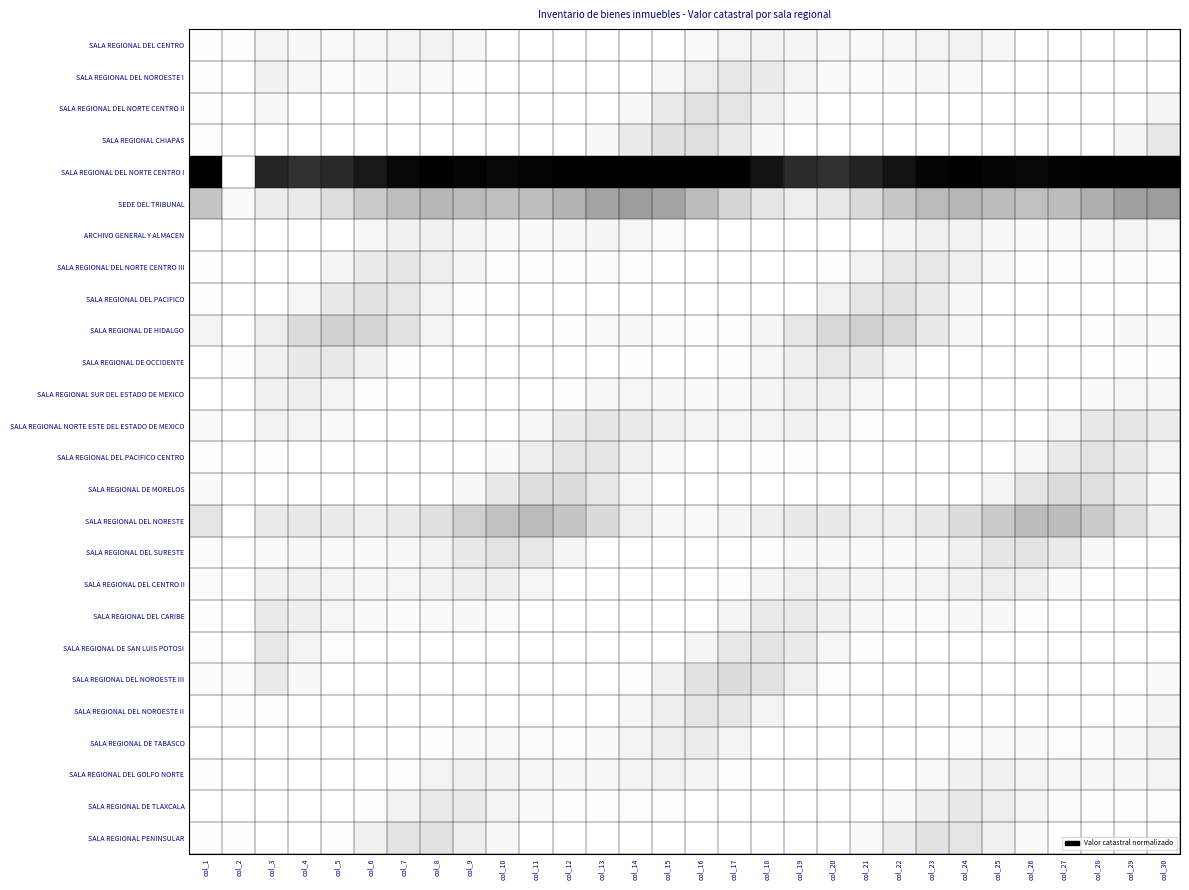

Reading left to right, list all the values displayed in this chart.

SALA REGIONAL DEL CENTRO: col_1=0.0	col_2=0.0	col_3=0.1	col_4=0.1	col_5=0.0	col_6=0.1	col_7=0.1	col_8=0.1	col_9=0.1	col_10=0.0	col_11=0.0	col_12=0.0	col_13=0.0	col_14=0.0	col_15=0.0	col_16=0.0	col_17=0.1	col_18=0.1	col_19=0.1	col_20=0.1	col_21=0.0	col_22=0.1	col_23=0.1	col_24=0.1	col_25=0.1	col_26=0.0	col_27=0.0	col_28=0.0	col_29=0.0	col_30=0.0
SALA REGIONAL DEL NOROESTE I: col_1=0.0	col_2=0.0	col_3=0.1	col_4=0.1	col_5=0.0	col_6=0.0	col_7=0.1	col_8=0.1	col_9=0.0	col_10=0.0	col_11=0.0	col_12=0.0	col_13=0.0	col_14=0.0	col_15=0.1	col_16=0.1	col_17=0.2	col_18=0.1	col_19=0.1	col_20=0.0	col_21=0.0	col_22=0.0	col_23=0.1	col_24=0.0	col_25=0.0	col_26=0.0	col_27=0.0	col_28=0.0	col_29=0.0	col_30=0.0
SALA REGIONAL DEL NORTE CENTRO II: col_1=0.0	col_2=0.0	col_3=0.1	col_4=0.0	col_5=0.0	col_6=0.0	col_7=0.0	col_8=0.0	col_9=0.0	col_10=0.0	col_11=0.0	col_12=0.0	col_13=0.0	col_14=0.1	col_15=0.2	col_16=0.2	col_17=0.2	col_18=0.1	col_19=0.0	col_20=0.0	col_21=0.0	col_22=0.0	col_23=0.0	col_24=0.0	col_25=0.0	col_26=0.0	col_27=0.0	col_28=0.0	col_29=0.0	col_30=0.1
SALA REGIONAL CHIAPAS: col_1=0.0	col_2=0.0	col_3=0.0	col_4=0.0	col_5=0.0	col_6=0.0	col_7=0.0	col_8=0.0	col_9=0.0	col_10=0.0	col_11=0.0	col_12=0.0	col_13=0.1	col_14=0.2	col_15=0.2	col_16=0.2	col_17=0.2	col_18=0.1	col_19=0.0	col_20=0.0	col_21=0.0	col_22=0.0	col_23=0.0	col_24=0.0	col_25=0.0	col_26=0.0	col_27=0.0	col_28=0.0	col_29=0.1	col_30=0.2
SALA REGIONAL DEL NORTE CENTRO I: col_1=1.0	col_2=0.0	col_3=0.9	col_4=0.8	col_5=0.9	col_6=0.9	col_7=1.0	col_8=1.0	col_9=1.0	col_10=1.0	col_11=1.0	col_12=1.0	col_13=1.0	col_14=1.0	col_15=1.0	col_16=1.0	col_17=1.0	col_18=0.9	col_19=0.9	col_20=0.8	col_21=0.9	col_22=0.9	col_23=1.0	col_24=1.0	col_25=1.0	col_26=1.0	col_27=1.0	col_28=1.0	col_29=1.0	col_30=1.0
SEDE DEL TRIBUNAL: col_1=0.3	col_2=0.0	col_3=0.1	col_4=0.2	col_5=0.2	col_6=0.3	col_7=0.4	col_8=0.4	col_9=0.4	col_10=0.4	col_11=0.4	col_12=0.4	col_13=0.5	col_14=0.5	col_15=0.5	col_16=0.4	col_17=0.3	col_18=0.2	col_19=0.1	col_20=0.2	col_21=0.2	col_22=0.3	col_23=0.4	col_24=0.4	col_25=0.4	col_26=0.4	col_27=0.4	col_28=0.4	col_29=0.5	col_30=0.5
ARCHIVO GENERAL Y ALMACEN: col_1=0.0	col_2=0.0	col_3=0.0	col_4=0.0	col_5=0.0	col_6=0.1	col_7=0.1	col_8=0.1	col_9=0.1	col_10=0.0	col_11=0.0	col_12=0.1	col_13=0.1	col_14=0.1	col_15=0.0	col_16=0.0	col_17=0.0	col_18=0.0	col_19=0.0	col_20=0.0	col_21=0.0	col_22=0.1	col_23=0.1	col_24=0.1	col_25=0.1	col_26=0.0	col_27=0.0	col_28=0.1	col_29=0.1	col_30=0.1
SALA REGIONAL DEL NORTE CENTRO III: col_1=0.0	col_2=0.0	col_3=0.0	col_4=0.0	col_5=0.1	col_6=0.2	col_7=0.2	col_8=0.1	col_9=0.1	col_10=0.0	col_11=0.0	col_12=0.0	col_13=0.0	col_14=0.0	col_15=0.0	col_16=0.0	col_17=0.0	col_18=0.0	col_19=0.0	col_20=0.0	col_21=0.1	col_22=0.2	col_23=0.2	col_24=0.1	col_25=0.1	col_26=0.0	col_27=0.0	col_28=0.0	col_29=0.0	col_30=0.0
SALA REGIONAL DEL PACIFICO: col_1=0.0	col_2=0.0	col_3=0.0	col_4=0.1	col_5=0.2	col_6=0.2	col_7=0.2	col_8=0.1	col_9=0.0	col_10=0.0	col_11=0.0	col_12=0.0	col_13=0.0	col_14=0.0	col_15=0.0	col_16=0.0	col_17=0.0	col_18=0.0	col_19=0.0	col_20=0.1	col_21=0.2	col_22=0.2	col_23=0.2	col_24=0.1	col_25=0.0	col_26=0.0	col_27=0.0	col_28=0.0	col_29=0.0	col_30=0.0
SALA REGIONAL DE HIDALGO: col_1=0.1	col_2=0.0	col_3=0.1	col_4=0.2	col_5=0.3	col_6=0.3	col_7=0.2	col_8=0.1	col_9=0.0	col_10=0.0	col_11=0.0	col_12=0.0	col_13=0.0	col_14=0.1	col_15=0.0	col_16=0.0	col_17=0.0	col_18=0.1	col_19=0.2	col_20=0.3	col_21=0.3	col_22=0.3	col_23=0.2	col_24=0.1	col_25=0.0	col_26=0.0	col_27=0.0	col_28=0.0	col_29=0.1	col_30=0.0
SALA REGIONAL DE OCCIDENTE: col_1=0.0	col_2=0.0	col_3=0.1	col_4=0.2	col_5=0.2	col_6=0.1	col_7=0.0	col_8=0.0	col_9=0.0	col_10=0.0	col_11=0.0	col_12=0.0	col_13=0.0	col_14=0.0	col_15=0.0	col_16=0.0	col_17=0.0	col_18=0.1	col_19=0.1	col_20=0.2	col_21=0.2	col_22=0.1	col_23=0.0	col_24=0.0	col_25=0.0	col_26=0.0	col_27=0.0	col_28=0.0	col_29=0.0	col_30=0.0
SALA REGIONAL SUR DEL ESTADO DE MEXICO: col_1=0.0	col_2=0.0	col_3=0.1	col_4=0.1	col_5=0.1	col_6=0.0	col_7=0.0	col_8=0.0	col_9=0.0	col_10=0.0	col_11=0.0	col_12=0.0	col_13=0.1	col_14=0.1	col_15=0.1	col_16=0.0	col_17=0.0	col_18=0.1	col_19=0.1	col_20=0.1	col_21=0.1	col_22=0.0	col_23=0.0	col_24=0.0	col_25=0.0	col_26=0.0	col_27=0.0	col_28=0.0	col_29=0.1	col_30=0.1
SALA REGIONAL NORTE ESTE DEL ESTADO DE MEXICO: col_1=0.0	col_2=0.0	col_3=0.1	col_4=0.1	col_5=0.0	col_6=0.0	col_7=0.0	col_8=0.0	col_9=0.0	col_10=0.0	col_11=0.1	col_12=0.2	col_13=0.2	col_14=0.2	col_15=0.1	col_16=0.1	col_17=0.1	col_18=0.1	col_19=0.1	col_20=0.1	col_21=0.0	col_22=0.0	col_23=0.0	col_24=0.0	col_25=0.0	col_26=0.0	col_27=0.1	col_28=0.2	col_29=0.2	col_30=0.1
SALA REGIONAL DEL PACIFICO CENTRO: col_1=0.0	col_2=0.0	col_3=0.0	col_4=0.0	col_5=0.0	col_6=0.0	col_7=0.0	col_8=0.0	col_9=0.0	col_10=0.0	col_11=0.1	col_12=0.2	col_13=0.2	col_14=0.1	col_15=0.0	col_16=0.0	col_17=0.0	col_18=0.0	col_19=0.0	col_20=0.0	col_21=0.0	col_22=0.0	col_23=0.0	col_24=0.0	col_25=0.0	col_26=0.1	col_27=0.2	col_28=0.2	col_29=0.2	col_30=0.1
SALA REGIONAL DE MORELOS: col_1=0.0	col_2=0.0	col_3=0.0	col_4=0.0	col_5=0.0	col_6=0.0	col_7=0.0	col_8=0.0	col_9=0.1	col_10=0.2	col_11=0.2	col_12=0.2	col_13=0.2	col_14=0.1	col_15=0.0	col_16=0.0	col_17=0.0	col_18=0.0	col_19=0.0	col_20=0.0	col_21=0.0	col_22=0.0	col_23=0.0	col_24=0.0	col_25=0.1	col_26=0.2	col_27=0.2	col_28=0.2	col_29=0.1	col_30=0.1
SALA REGIONAL DEL NORESTE: col_1=0.2	col_2=0.0	col_3=0.2	col_4=0.2	col_5=0.1	col_6=0.1	col_7=0.2	col_8=0.2	col_9=0.3	col_10=0.4	col_11=0.4	col_12=0.3	col_13=0.2	col_14=0.1	col_15=0.1	col_16=0.0	col_17=0.1	col_18=0.1	col_19=0.2	col_20=0.2	col_21=0.1	col_22=0.1	col_23=0.2	col_24=0.2	col_25=0.3	col_26=0.4	col_27=0.4	col_28=0.3	col_29=0.2	col_30=0.1
SALA REGIONAL DEL SURESTE: col_1=0.0	col_2=0.0	col_3=0.0	col_4=0.1	col_5=0.0	col_6=0.0	col_7=0.1	col_8=0.1	col_9=0.2	col_10=0.2	col_11=0.2	col_12=0.1	col_13=0.0	col_14=0.0	col_15=0.0	col_16=0.0	col_17=0.0	col_18=0.0	col_19=0.1	col_20=0.1	col_21=0.0	col_22=0.0	col_23=0.1	col_24=0.1	col_25=0.2	col_26=0.2	col_27=0.1	col_28=0.1	col_29=0.0	col_30=0.0
SALA REGIONAL DEL CENTRO II: col_1=0.0	col_2=0.0	col_3=0.1	col_4=0.1	col_5=0.1	col_6=0.1	col_7=0.1	col_8=0.1	col_9=0.1	col_10=0.1	col_11=0.1	col_12=0.0	col_13=0.0	col_14=0.0	col_15=0.0	col_16=0.0	col_17=0.0	col_18=0.1	col_19=0.1	col_20=0.1	col_21=0.1	col_22=0.1	col_23=0.1	col_24=0.1	col_25=0.1	col_26=0.1	col_27=0.0	col_28=0.0	col_29=0.0	col_30=0.0
SALA REGIONAL DEL CARIBE: col_1=0.0	col_2=0.0	col_3=0.2	col_4=0.1	col_5=0.1	col_6=0.0	col_7=0.0	col_8=0.0	col_9=0.1	col_10=0.0	col_11=0.0	col_12=0.0	col_13=0.0	col_14=0.0	col_15=0.0	col_16=0.0	col_17=0.1	col_18=0.2	col_19=0.2	col_20=0.1	col_21=0.1	col_22=0.0	col_23=0.0	col_24=0.1	col_25=0.1	col_26=0.0	col_27=0.0	col_28=0.0	col_29=0.0	col_30=0.0
SALA REGIONAL DE SAN LUIS POTOSI: col_1=0.0	col_2=0.0	col_3=0.2	col_4=0.1	col_5=0.0	col_6=0.0	col_7=0.0	col_8=0.0	col_9=0.0	col_10=0.0	col_11=0.0	col_12=0.0	col_13=0.0	col_14=0.0	col_15=0.0	col_16=0.1	col_17=0.2	col_18=0.2	col_19=0.2	col_20=0.1	col_21=0.0	col_22=0.0	col_23=0.0	col_24=0.0	col_25=0.0	col_26=0.0	col_27=0.0	col_28=0.0	col_29=0.0	col_30=0.0
SALA REGIONAL DEL NOROESTE III: col_1=0.0	col_2=0.0	col_3=0.1	col_4=0.1	col_5=0.0	col_6=0.0	col_7=0.0	col_8=0.0	col_9=0.0	col_10=0.0	col_11=0.0	col_12=0.0	col_13=0.0	col_14=0.0	col_15=0.1	col_16=0.2	col_17=0.2	col_18=0.2	col_19=0.1	col_20=0.0	col_21=0.0	col_22=0.0	col_23=0.0	col_24=0.0	col_25=0.0	col_26=0.0	col_27=0.0	col_28=0.0	col_29=0.0	col_30=0.0
SALA REGIONAL DEL NOROESTE II: col_1=0.0	col_2=0.0	col_3=0.0	col_4=0.0	col_5=0.0	col_6=0.0	col_7=0.0	col_8=0.0	col_9=0.0	col_10=0.0	col_11=0.0	col_12=0.0	col_13=0.0	col_14=0.1	col_15=0.1	col_16=0.2	col_17=0.2	col_18=0.1	col_19=0.0	col_20=0.0	col_21=0.0	col_22=0.0	col_23=0.0	col_24=0.0	col_25=0.0	col_26=0.0	col_27=0.0	col_28=0.0	col_29=0.0	col_30=0.1
SALA REGIONAL DE TABASCO: col_1=0.0	col_2=0.0	col_3=0.0	col_4=0.0	col_5=0.0	col_6=0.0	col_7=0.0	col_8=0.0	col_9=0.0	col_10=0.0	col_11=0.0	col_12=0.0	col_13=0.1	col_14=0.1	col_15=0.1	col_16=0.1	col_17=0.1	col_18=0.0	col_19=0.0	col_20=0.0	col_21=0.0	col_22=0.0	col_23=0.0	col_24=0.0	col_25=0.1	col_26=0.0	col_27=0.0	col_28=0.0	col_29=0.1	col_30=0.1
SALA REGIONAL DEL GOLFO NORTE: col_1=0.0	col_2=0.0	col_3=0.0	col_4=0.0	col_5=0.0	col_6=0.0	col_7=0.0	col_8=0.1	col_9=0.1	col_10=0.1	col_11=0.1	col_12=0.1	col_13=0.1	col_14=0.1	col_15=0.1	col_16=0.1	col_17=0.0	col_18=0.0	col_19=0.0	col_20=0.0	col_21=0.0	col_22=0.0	col_23=0.0	col_24=0.1	col_25=0.1	col_26=0.1	col_27=0.1	col_28=0.1	col_29=0.1	col_30=0.1
SALA REGIONAL DE TLAXCALA: col_1=0.0	col_2=0.0	col_3=0.0	col_4=0.0	col_5=0.0	col_6=0.0	col_7=0.1	col_8=0.2	col_9=0.2	col_10=0.1	col_11=0.0	col_12=0.0	col_13=0.0	col_14=0.0	col_15=0.0	col_16=0.0	col_17=0.0	col_18=0.0	col_19=0.0	col_20=0.0	col_21=0.0	col_22=0.0	col_23=0.1	col_24=0.2	col_25=0.1	col_26=0.1	col_27=0.0	col_28=0.0	col_29=0.0	col_30=0.0
SALA REGIONAL PENINSULAR: col_1=0.0	col_2=0.0	col_3=0.0	col_4=0.0	col_5=0.0	col_6=0.1	col_7=0.2	col_8=0.2	col_9=0.1	col_10=0.1	col_11=0.0	col_12=0.0	col_13=0.0	col_14=0.0	col_15=0.0	col_16=0.0	col_17=0.0	col_18=0.0	col_19=0.0	col_20=0.0	col_21=0.0	col_22=0.1	col_23=0.2	col_24=0.2	col_25=0.1	col_26=0.0	col_27=0.0	col_28=0.0	col_29=0.0	col_30=0.0